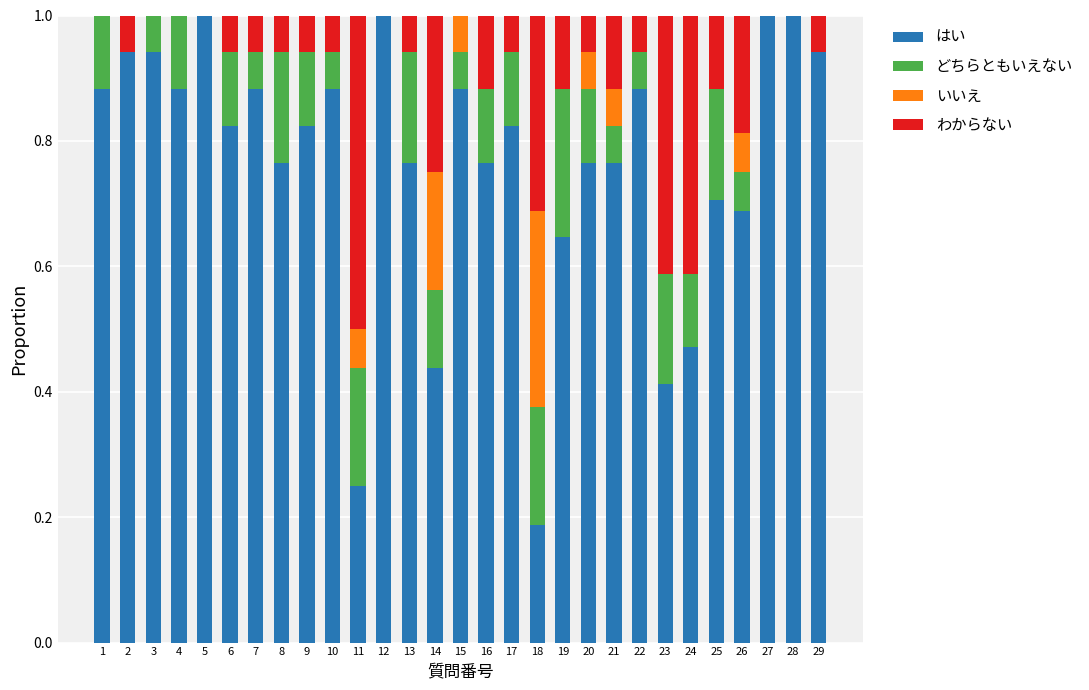

What is the maximum value for はい?

1.0